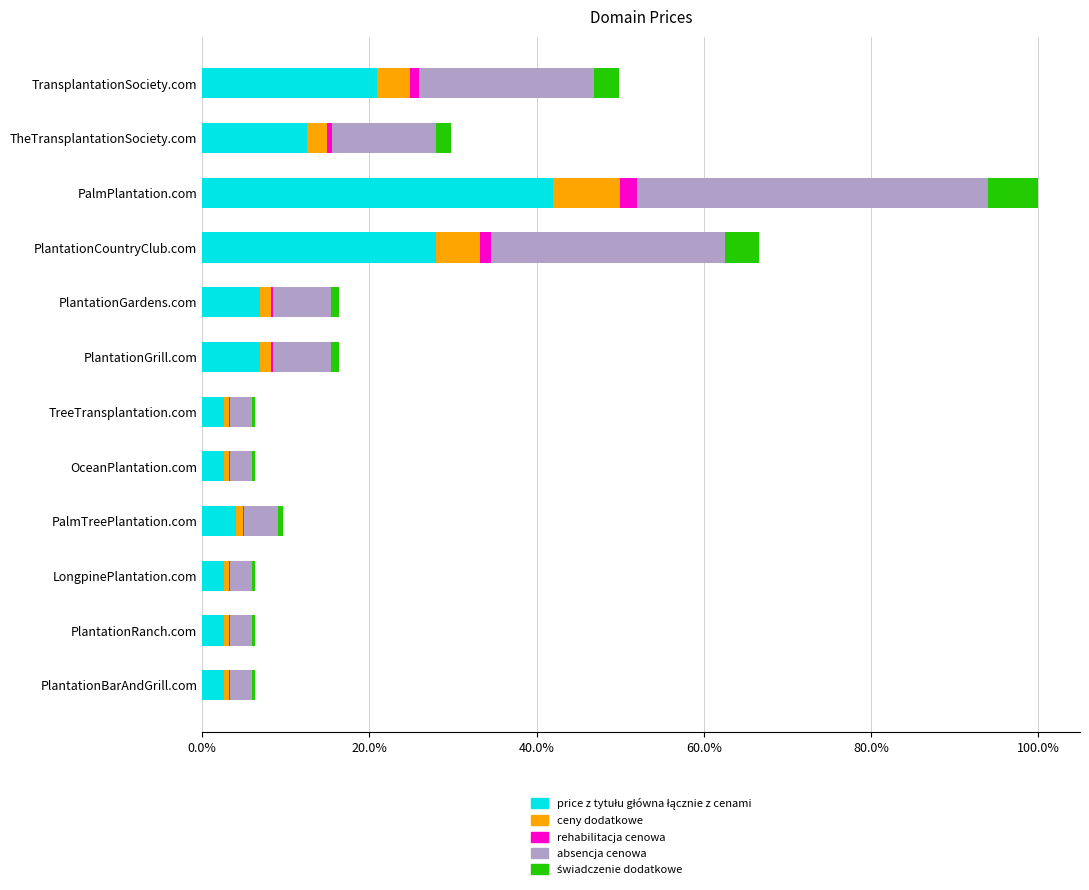

What position from the left is TransplantationSociety.com?

1